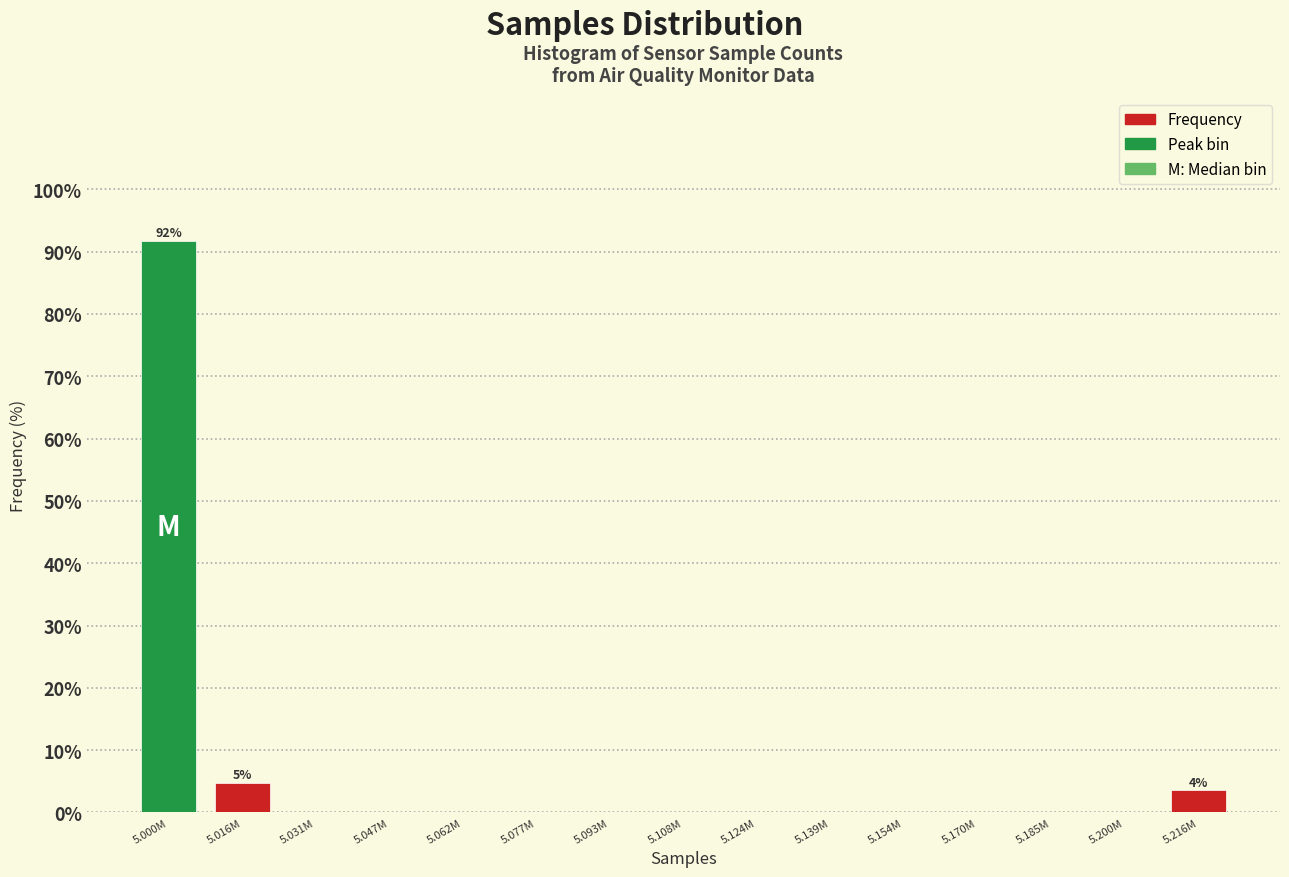

Reading left to right, list all the values displayed in this chart.

5.000M=91.8	5.016M=4.7	5.031M=0.0	5.047M=0.0	5.062M=0.0	5.077M=0.0	5.093M=0.0	5.108M=0.0	5.124M=0.0	5.139M=0.0	5.154M=0.0	5.170M=0.0	5.185M=0.0	5.200M=0.0	5.216M=3.5